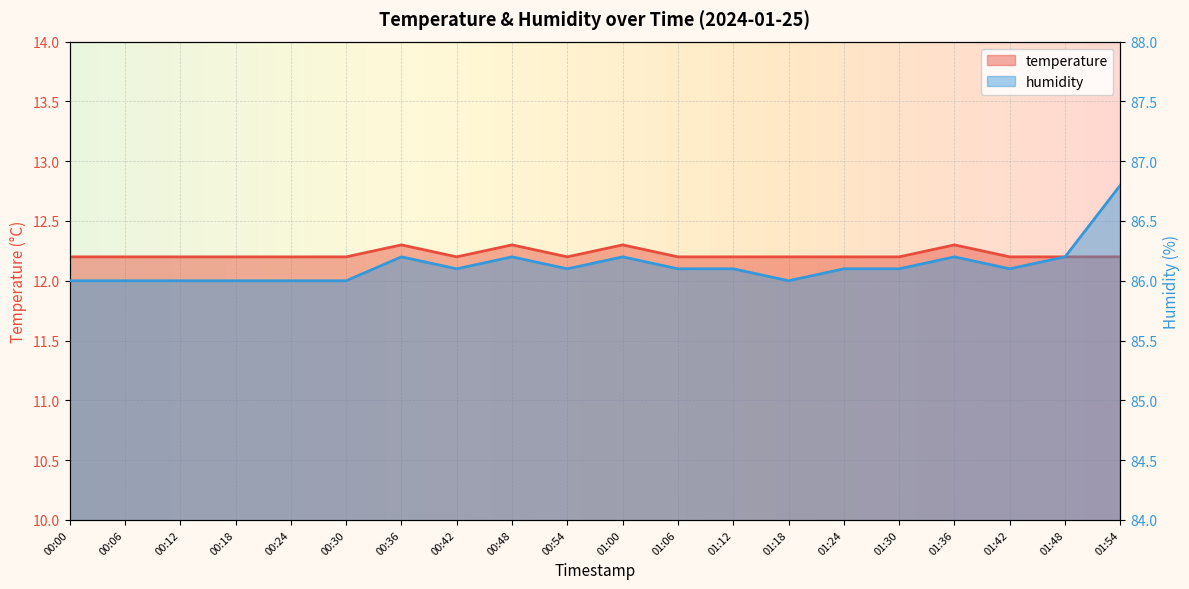

Which series has the largest total across all categories?

humidity